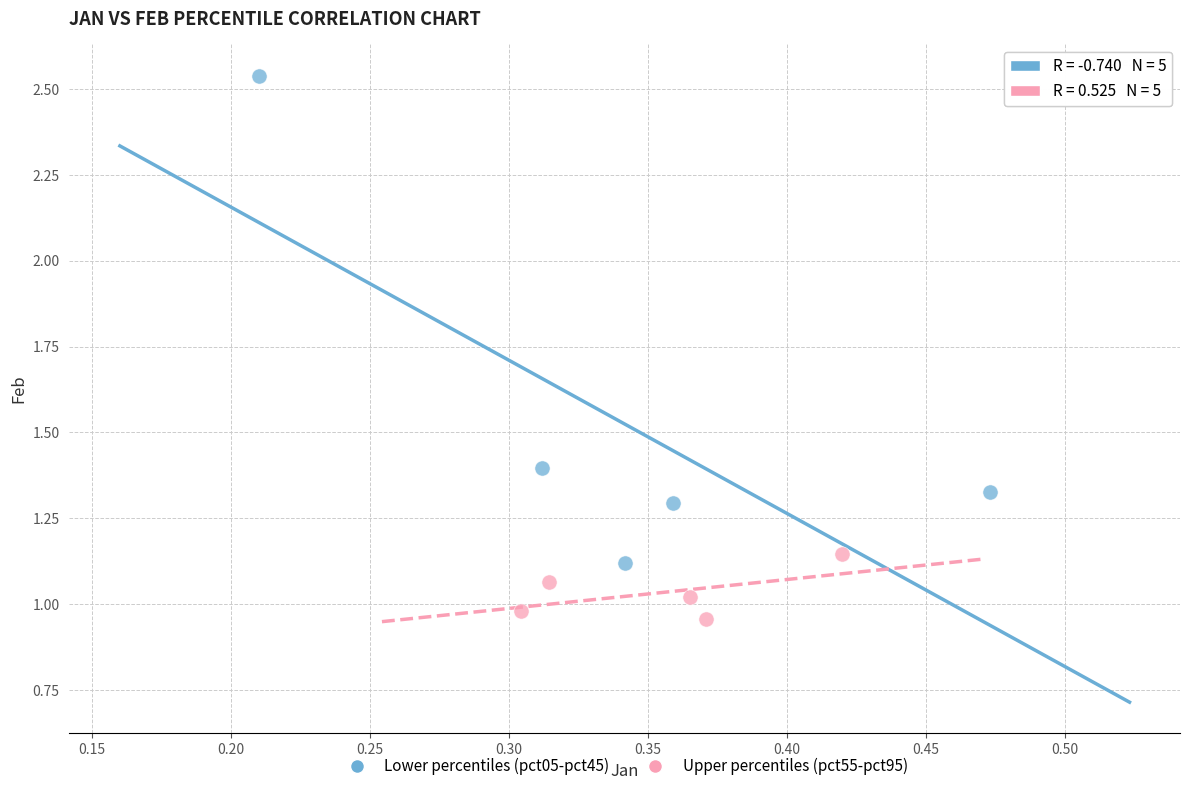

Which series has the largest Y range (max minus min)?

Lower percentiles (pct05-pct45)